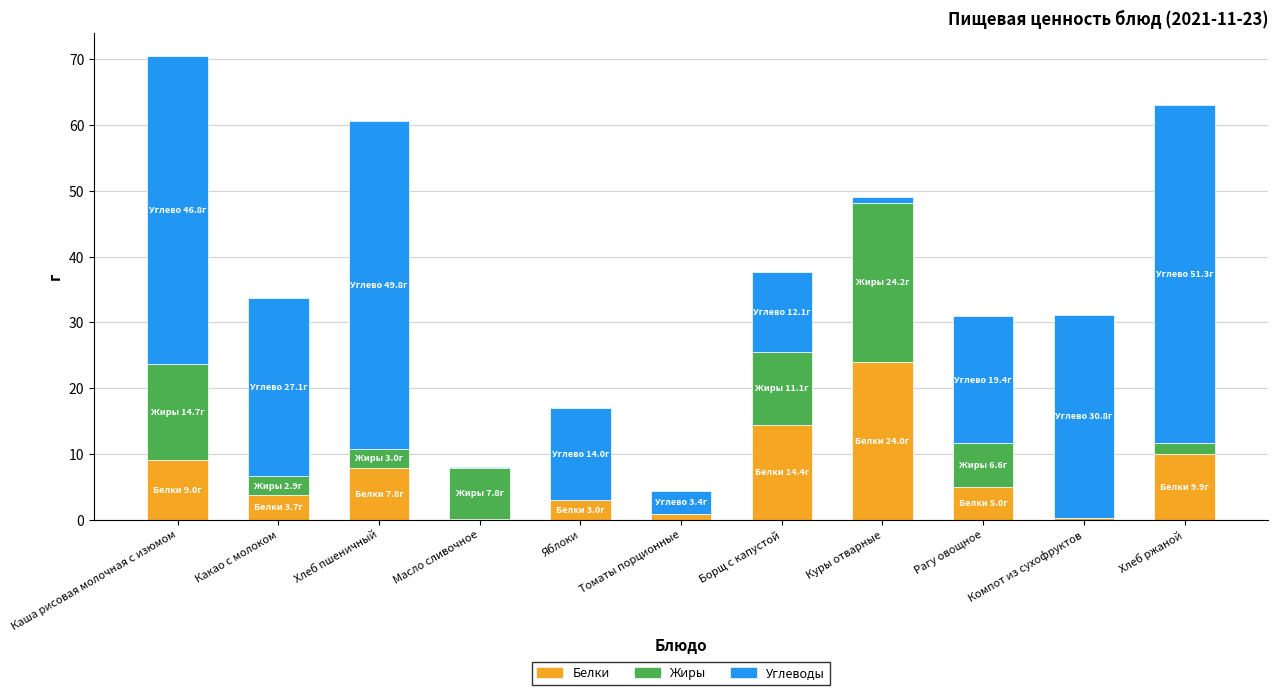

Does the chart contain stacked bars?

Yes